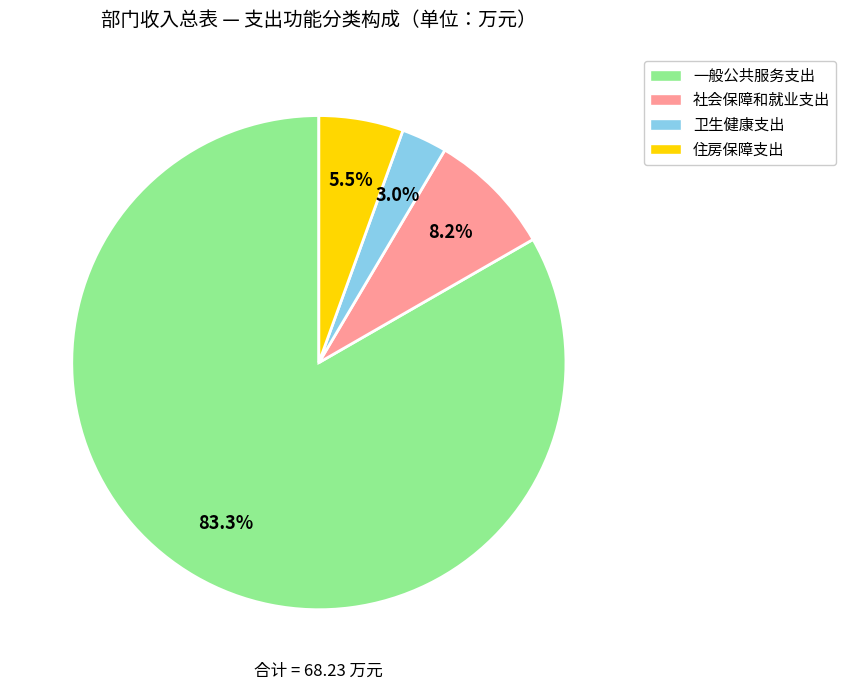

Does 社会保障和就业支出 account for over 50% of the chart?

No